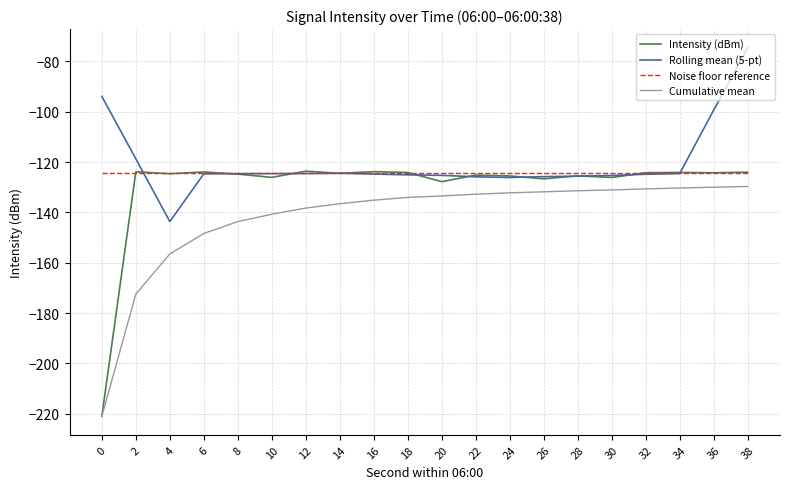

How many lines are shown in the chart?

4